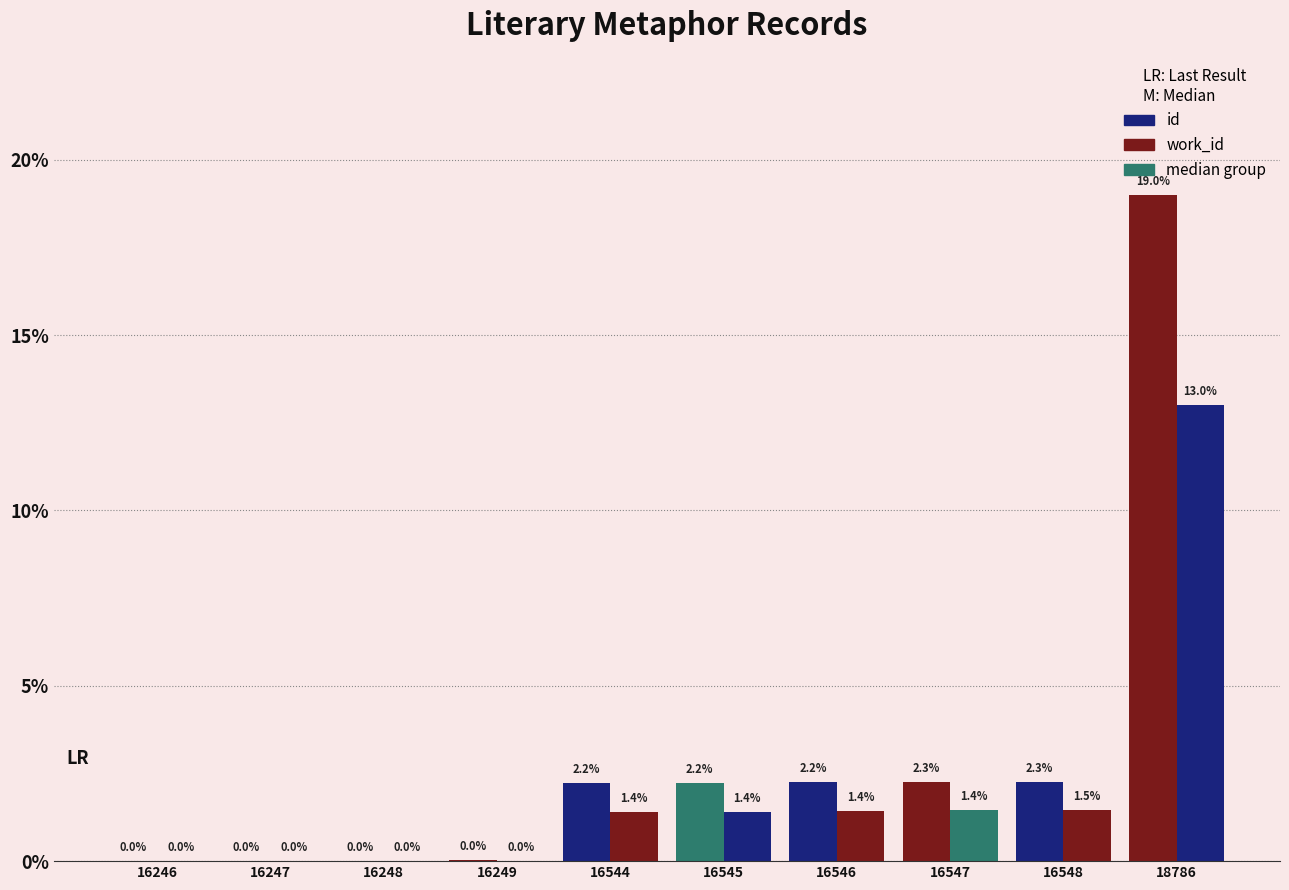

Which series changed the most between 16547 and 18786?

id